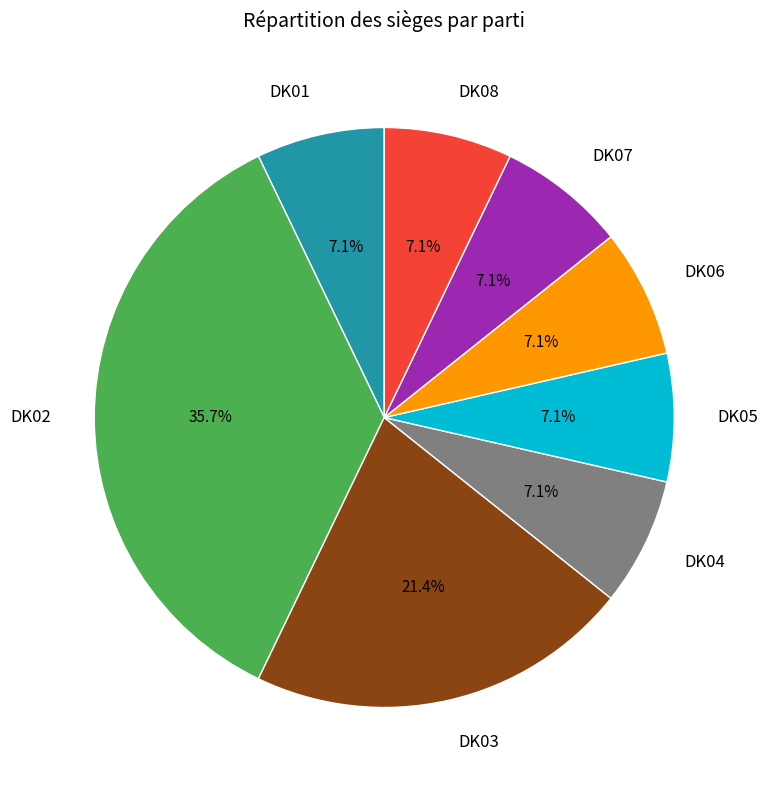

Is there any slice that represents more than half of the pie?

No